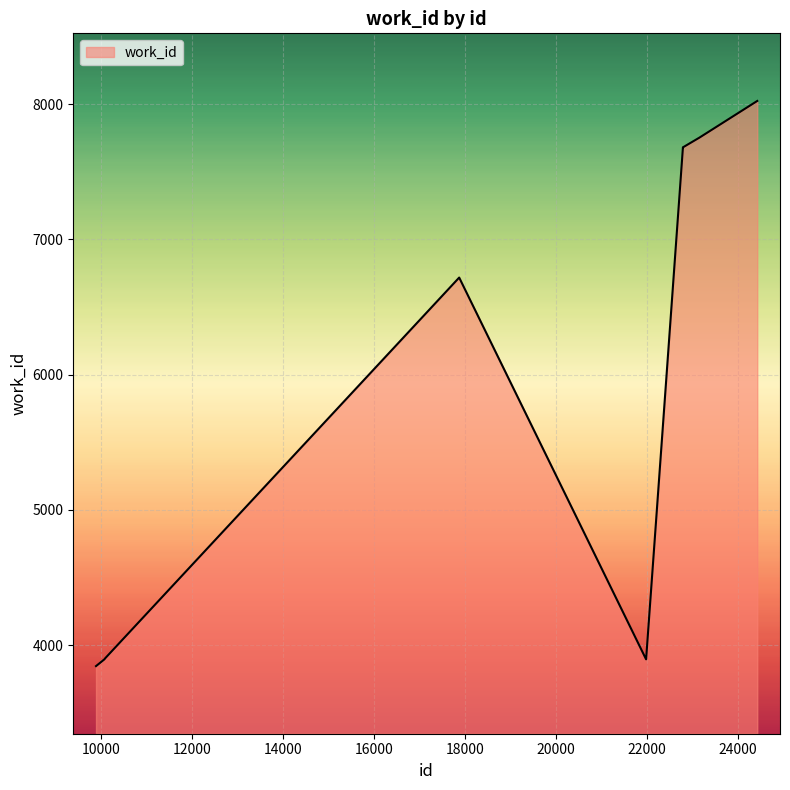

What is the greatest value displayed?

8024